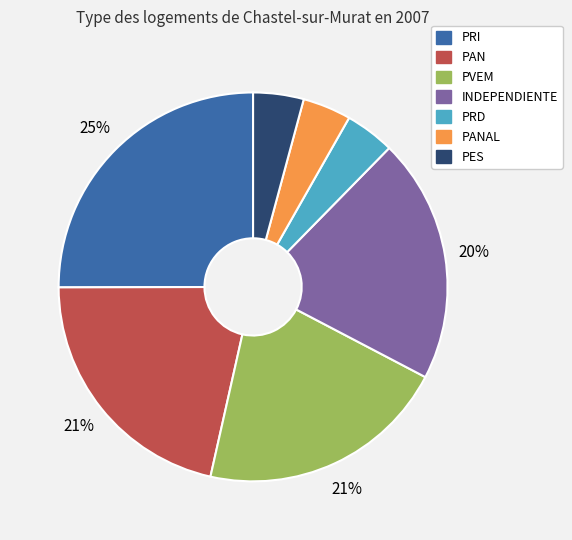

To the nearest percent, what is the average slice percentage?

14%